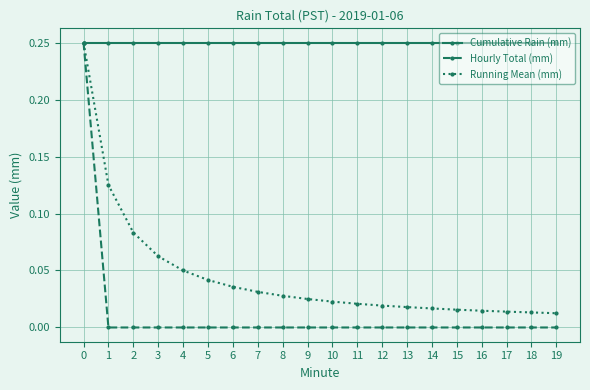

True or false: Running Mean (mm) has a value of 0.0 at 3.

False